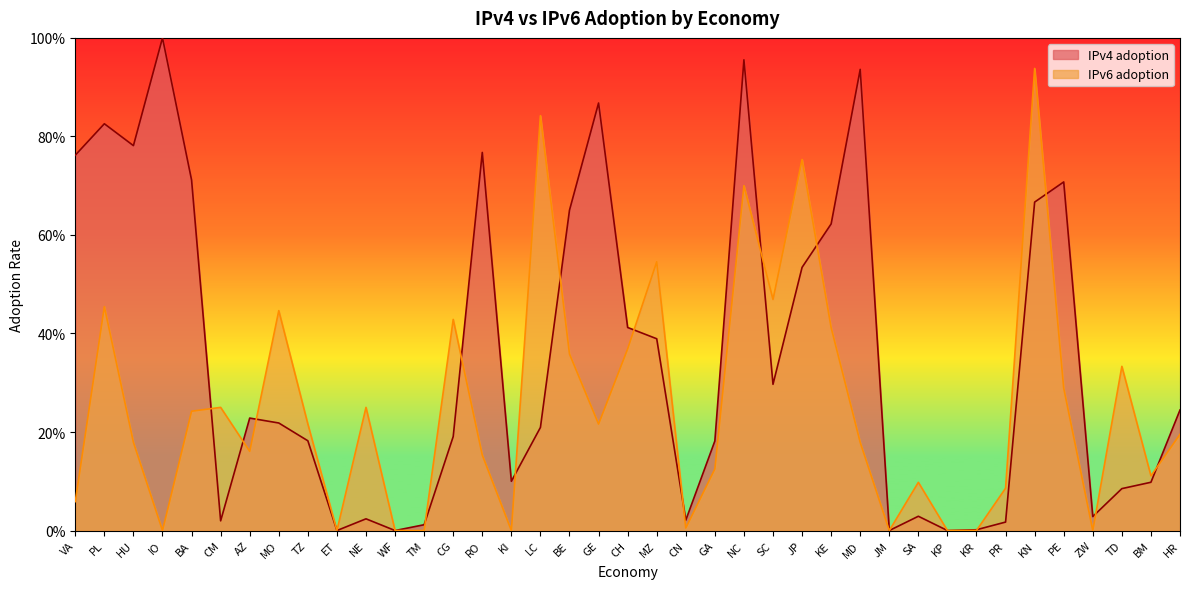

Reading left to right, what are all the values shown in this chart?

IPv4 adoption: VA=0.8	PL=0.8	HU=0.8	IO=1.0	BA=0.7	CM=0.0	AZ=0.2	MO=0.2	TZ=0.2	ET=0.0	NE=0.0	WF=0.0	TM=0.0	CG=0.2	RO=0.8	KI=0.1	LC=0.2	BE=0.7	GE=0.9	CH=0.4	MZ=0.4	CN=0.0	GA=0.2	NC=1.0	SC=0.3	JP=0.5	KE=0.6	MD=0.9	JM=0.0	SA=0.0	KP=0.0	KR=0.0	PR=0.0	KN=0.7	PE=0.7	ZW=0.0	TD=0.1	BM=0.1	HR=0.2
IPv6 adoption: VA=0.1	PL=0.5	HU=0.2	IO=0.0	BA=0.2	CM=0.2	AZ=0.2	MO=0.4	TZ=0.2	ET=0.0	NE=0.2	WF=0.0	TM=0.0	CG=0.4	RO=0.2	KI=0.0	LC=0.8	BE=0.4	GE=0.2	CH=0.4	MZ=0.5	CN=0.0	GA=0.1	NC=0.7	SC=0.5	JP=0.8	KE=0.4	MD=0.2	JM=0.0	SA=0.1	KP=0.0	KR=0.0	PR=0.1	KN=0.9	PE=0.3	ZW=0.0	TD=0.3	BM=0.1	HR=0.2